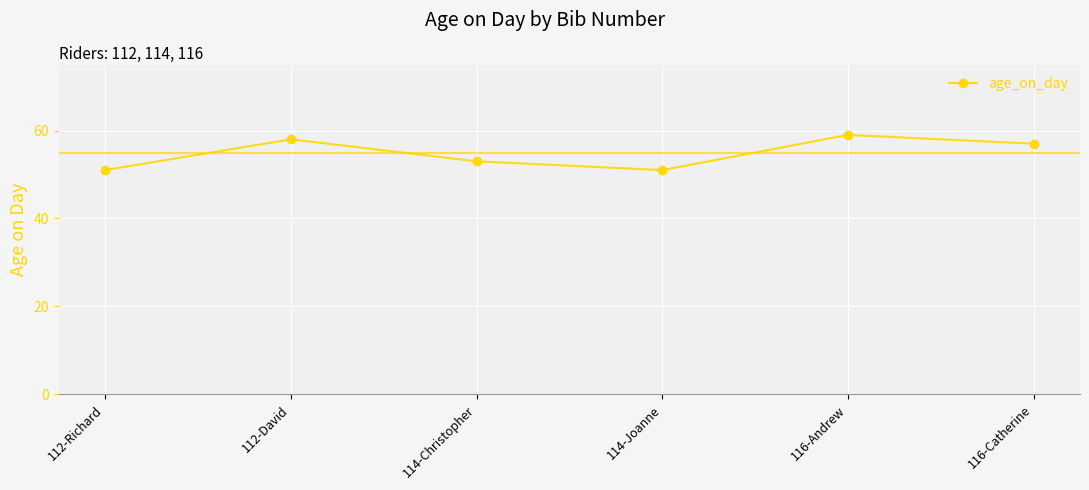

Which label corresponds to the largest value in the chart?

116-Andrew